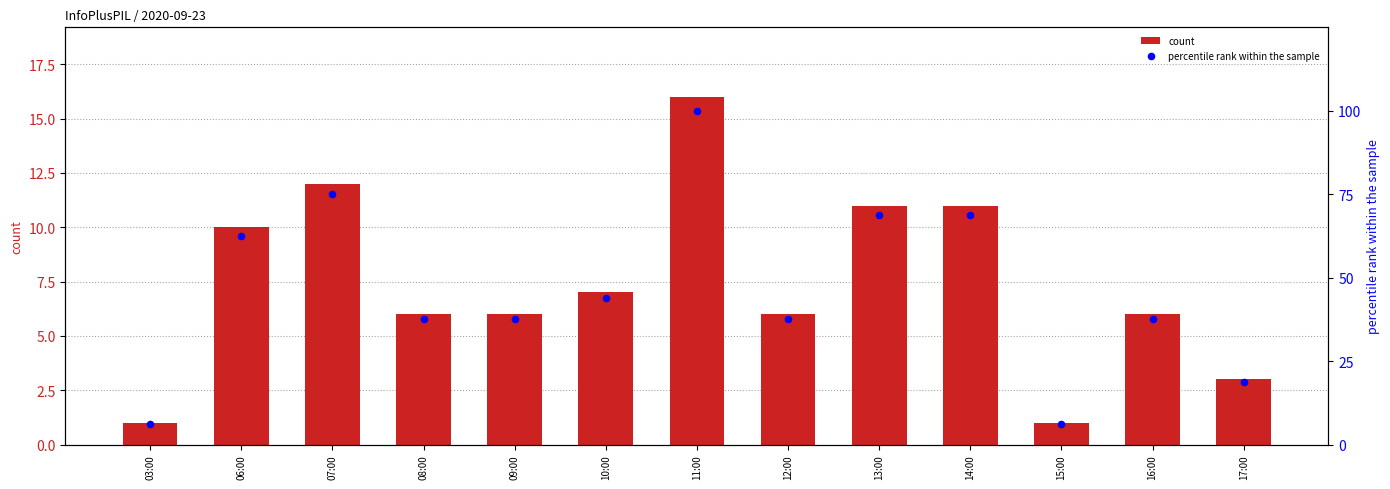

Is the value of percentile rank within the sample at 06:00 greater than the value of count at 15:00?

Yes